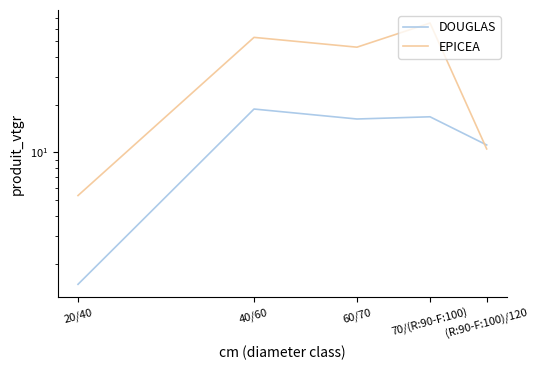

How many interior local valleys does the EPICEA series have?

1